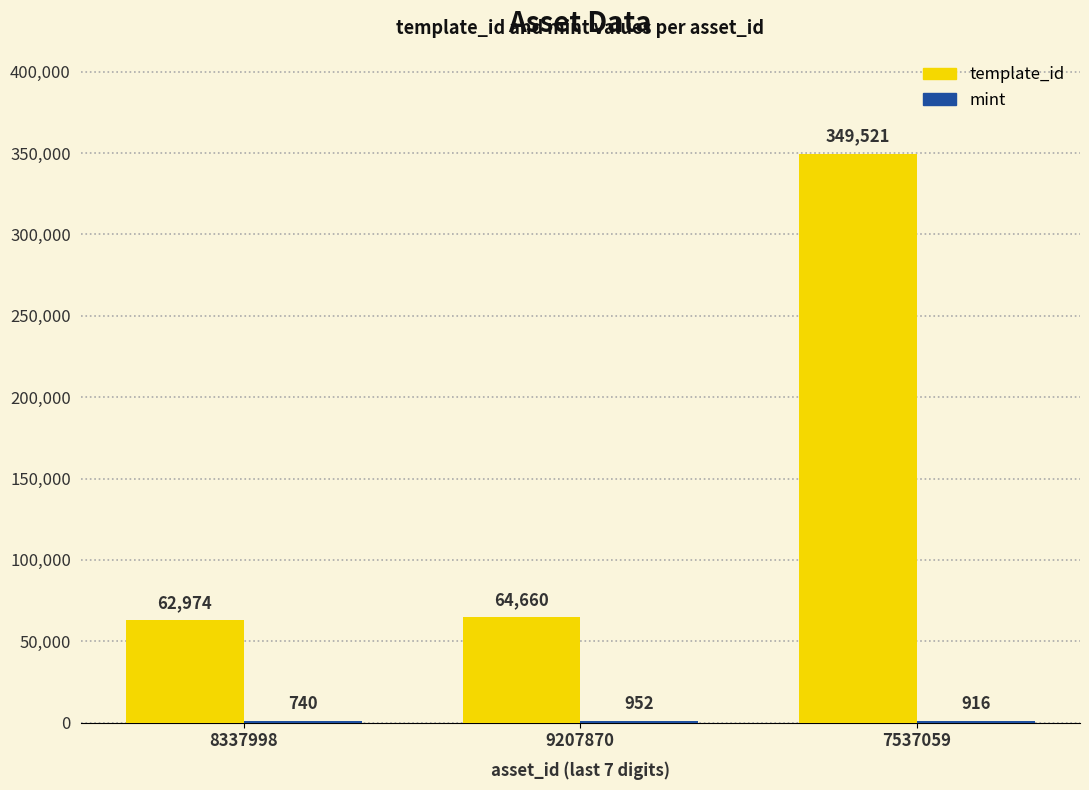

The value of template_id at 8337998 is 62974. True or false?

True